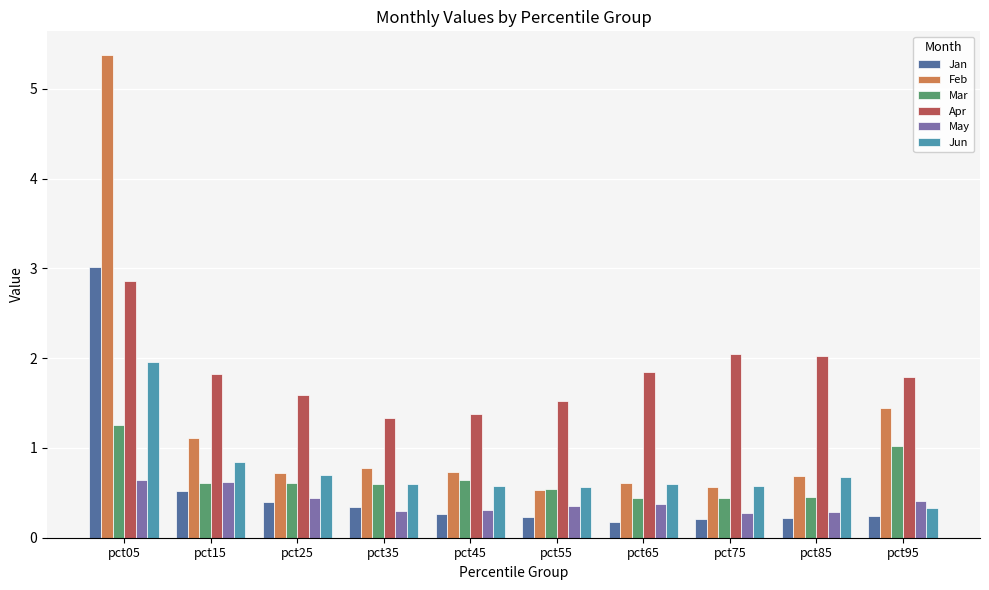

What is the difference between the highest and lowest values at pct45?

1.1